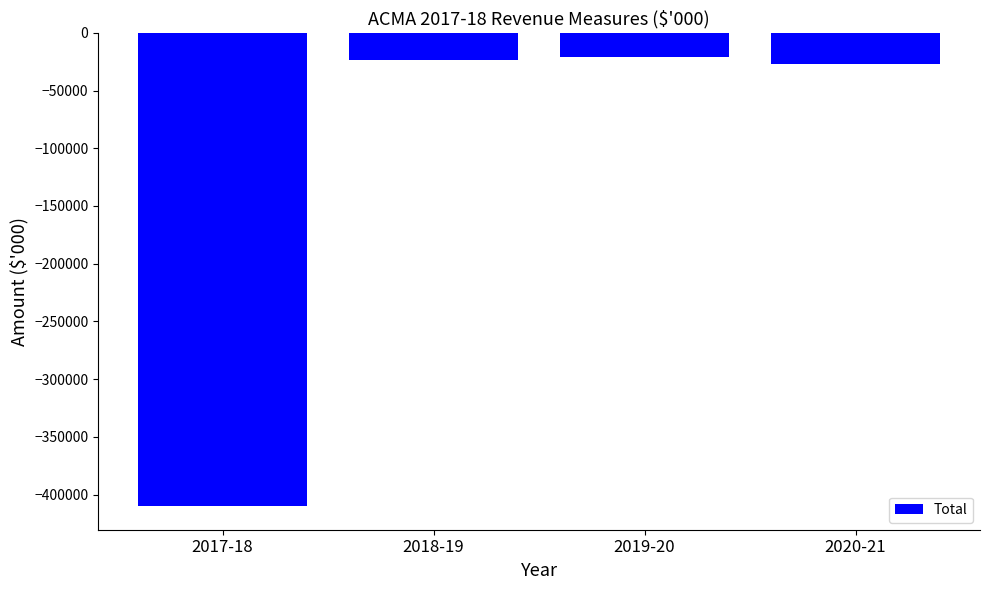

What is the average value?

-120325